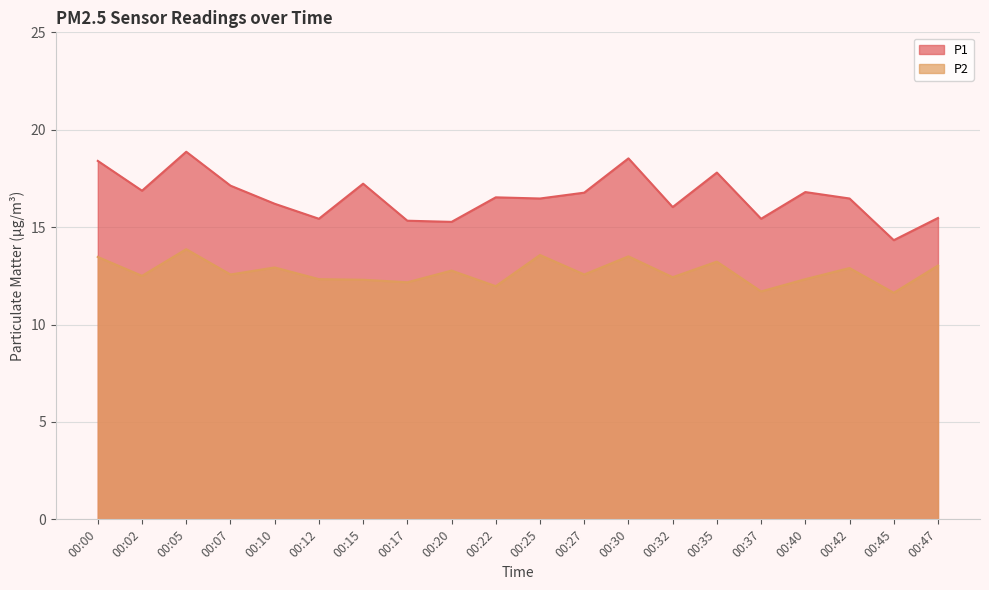

What is the average value of the P2 series?

12.7